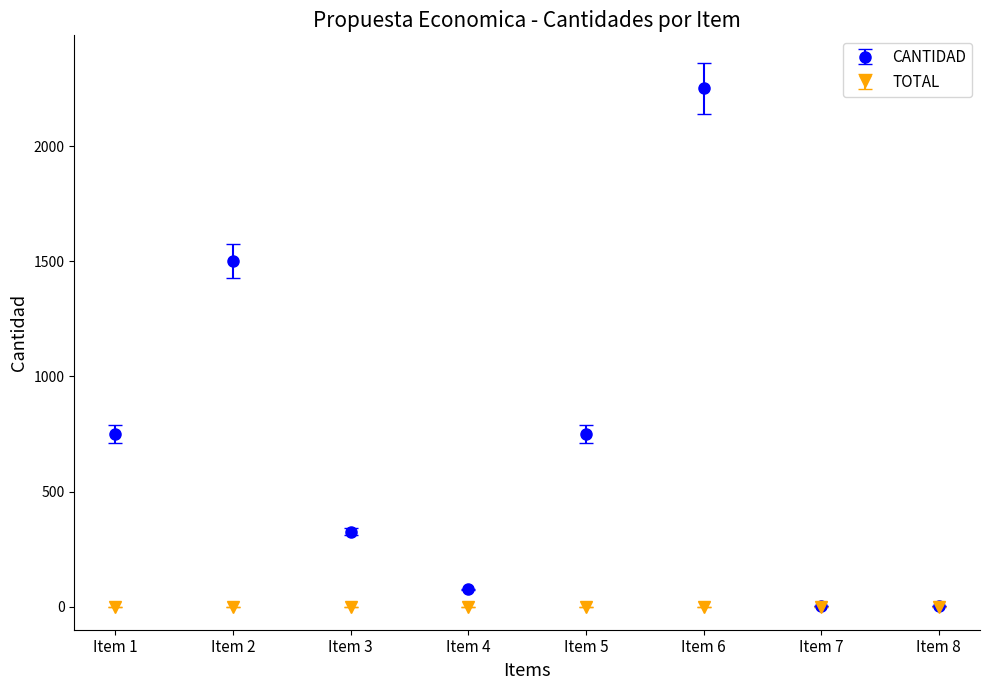

The value of TOTAL at Item 4 is 0. True or false?

True